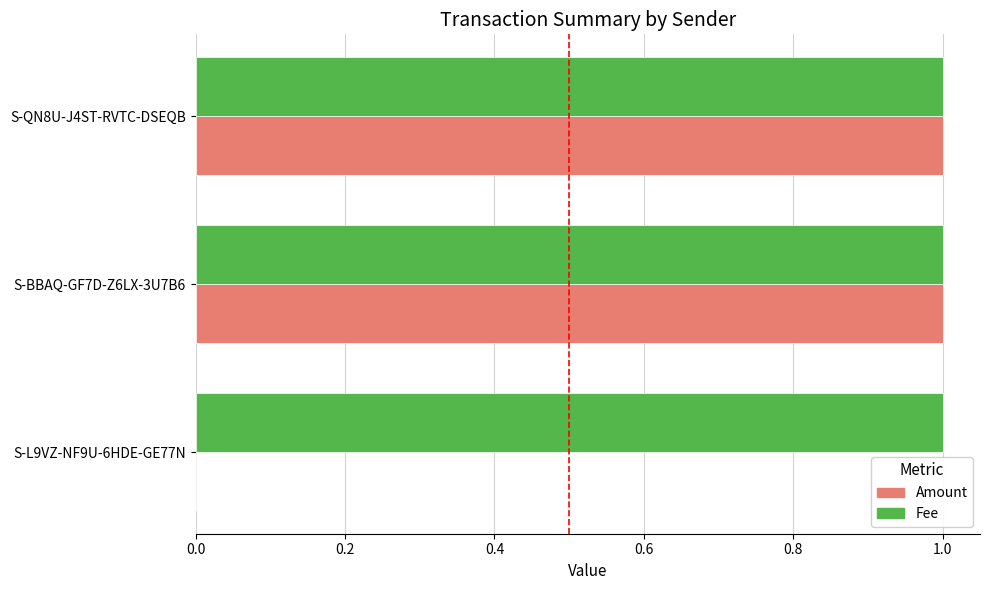

Which series has the largest total across all categories?

Fee